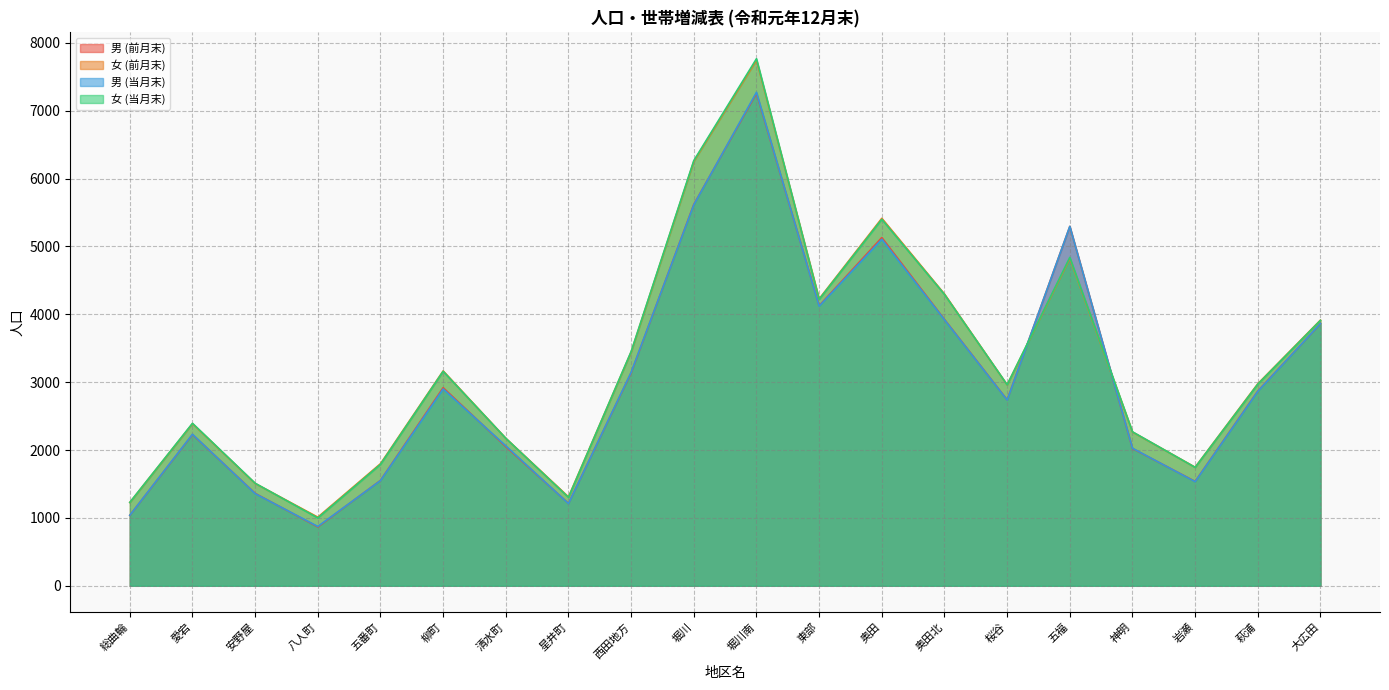

At how many categories does at least one series exceed 2031?

14